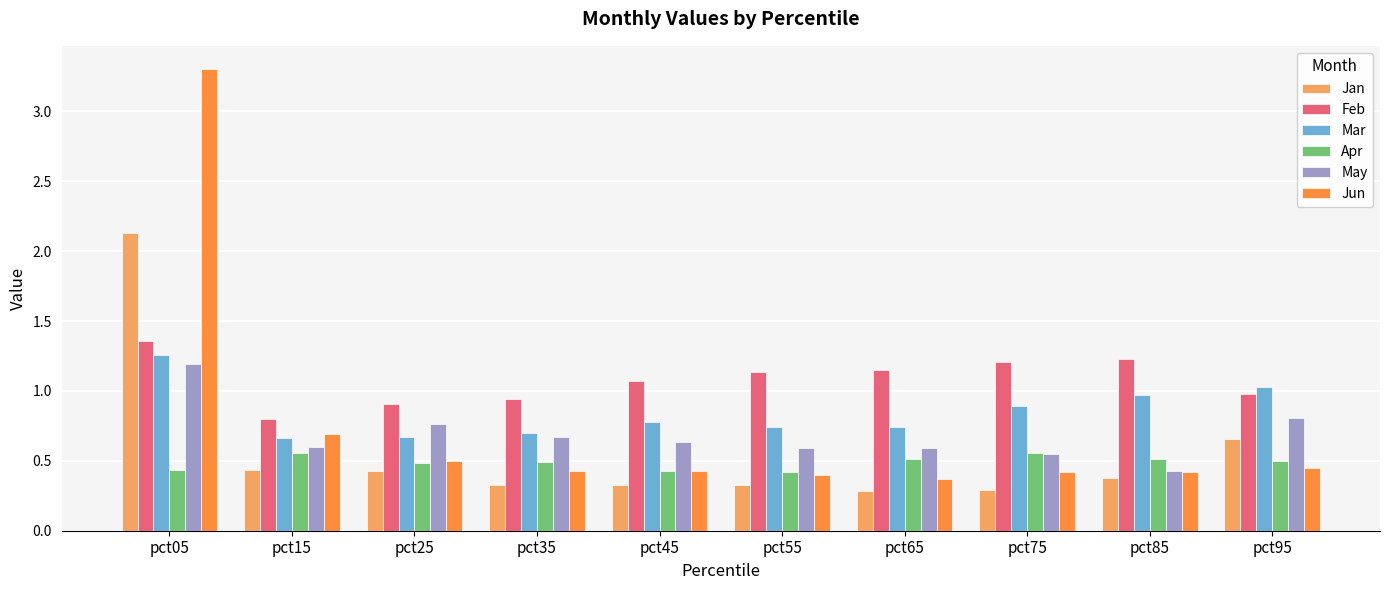

How many bars are there in each group?

6